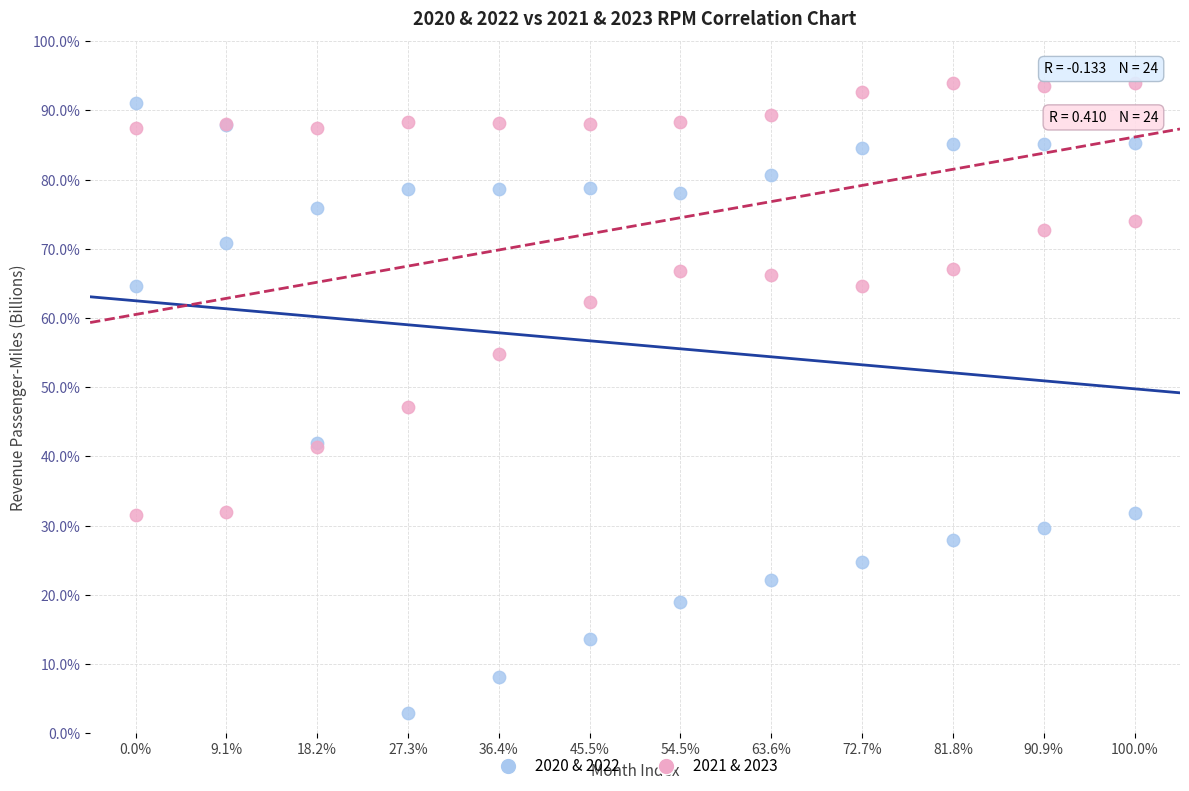

What is the X range (max minus min) for the scatter plot?

11.0